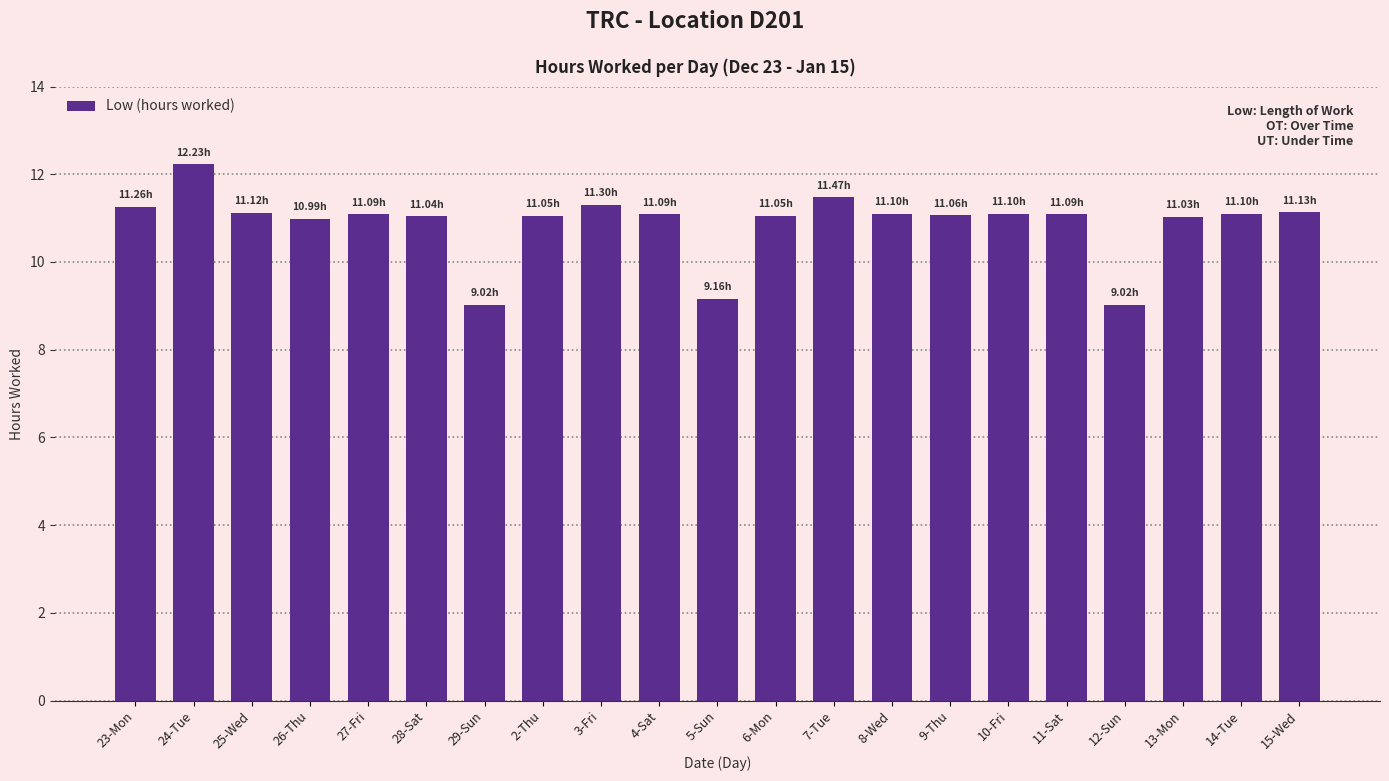

How many data points does each series have?

21